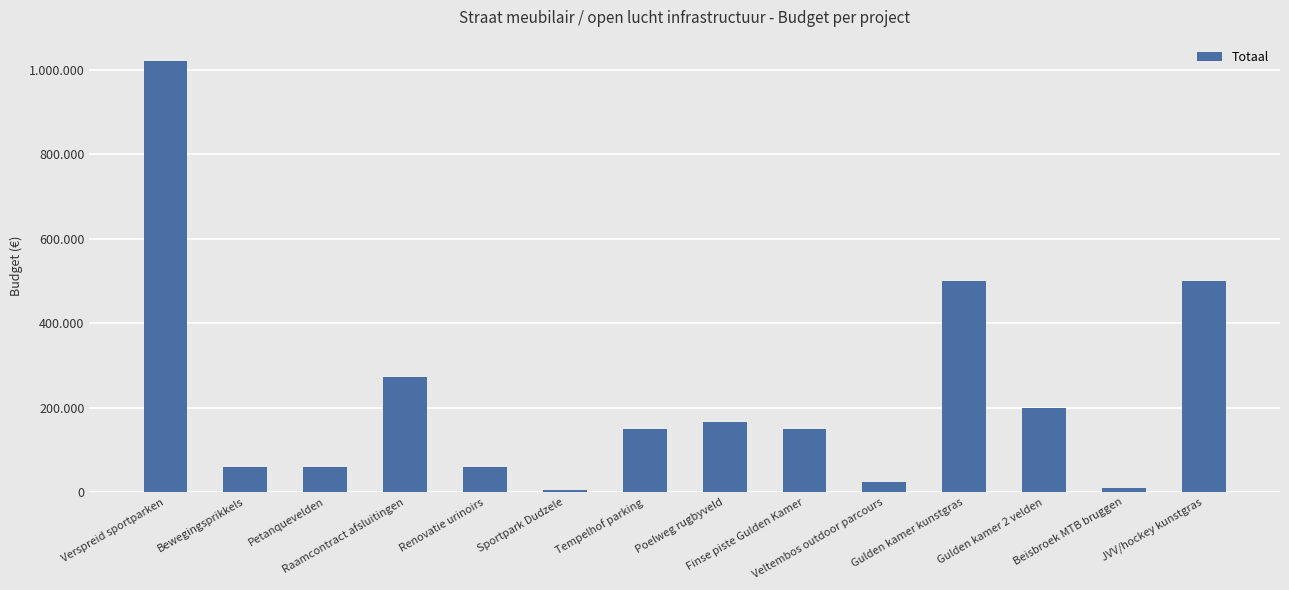

The chart shows a value of 150000 at Tempelhof parking. True or false?

True